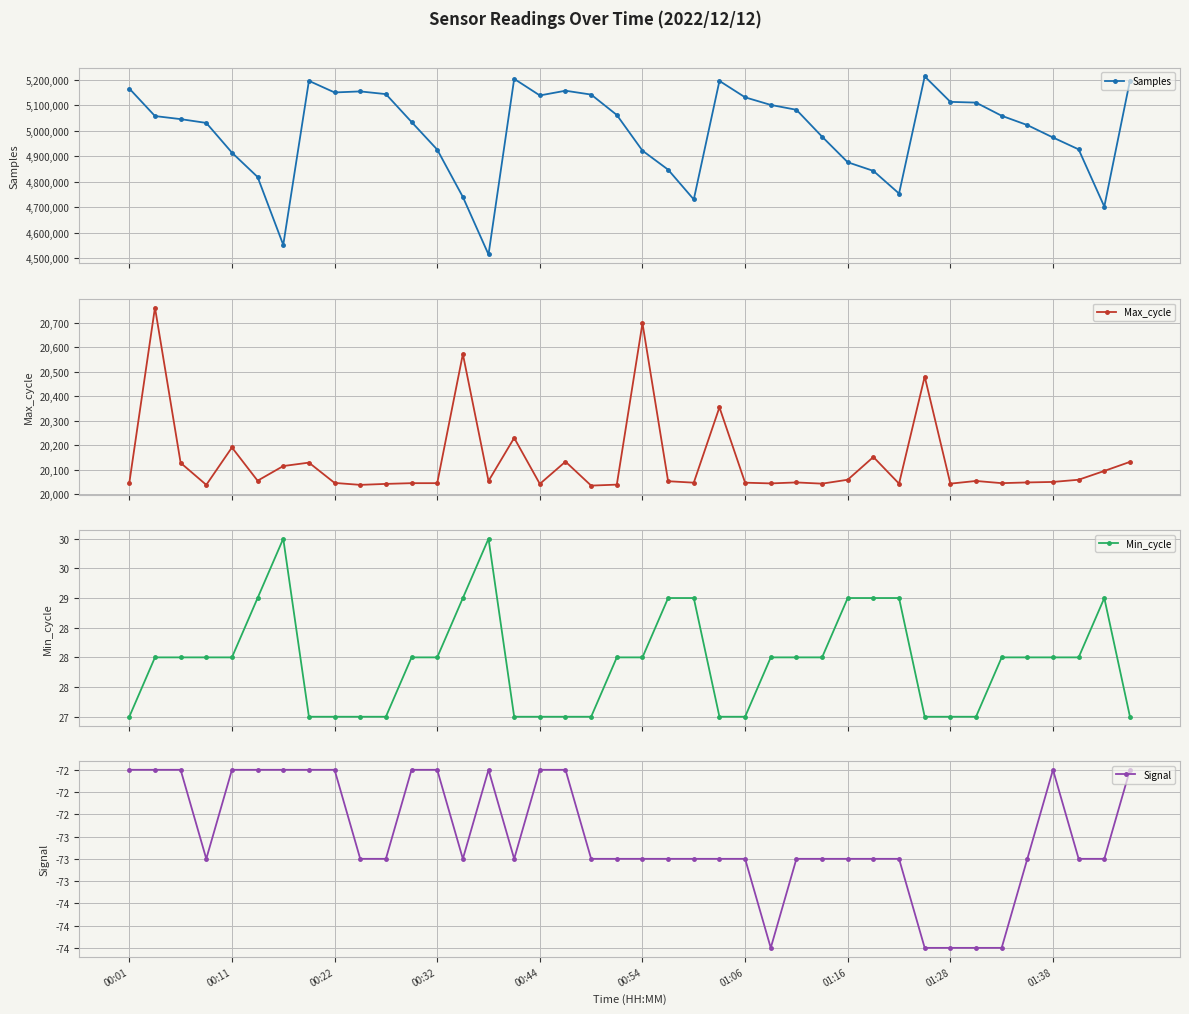

Rank the series by their maximum value, from lowest to highest.

Signal, Min_cycle, Max_cycle, Samples